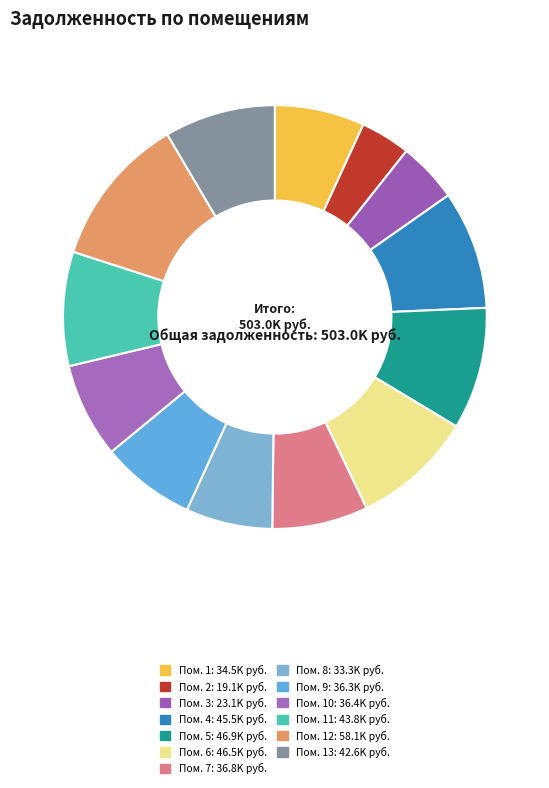

What is the smallest slice in the pie chart?

2